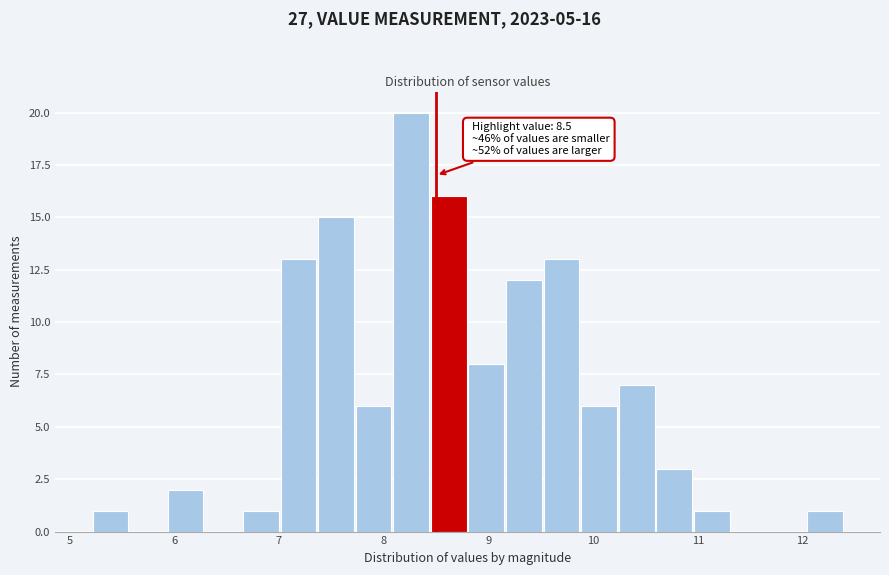

Around what value on the x-axis is the tallest bar? Give the approximate position of its centre, as read against the axis.

8.3